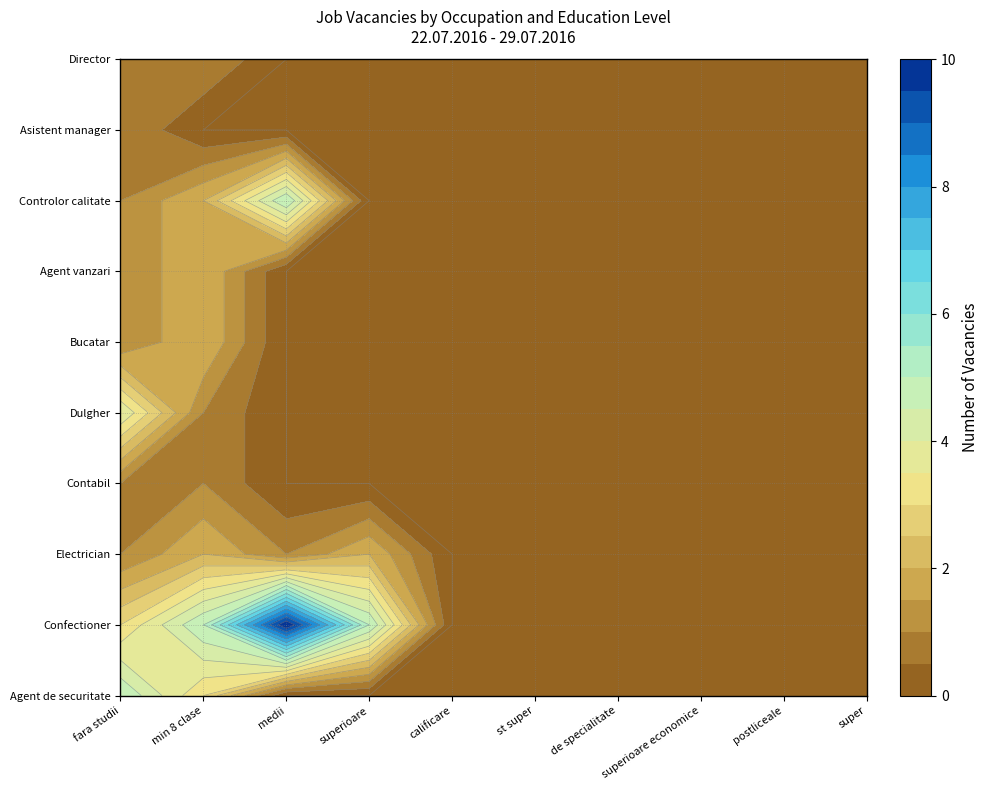

Which series changed the most between 2 and 6?

Confectioner